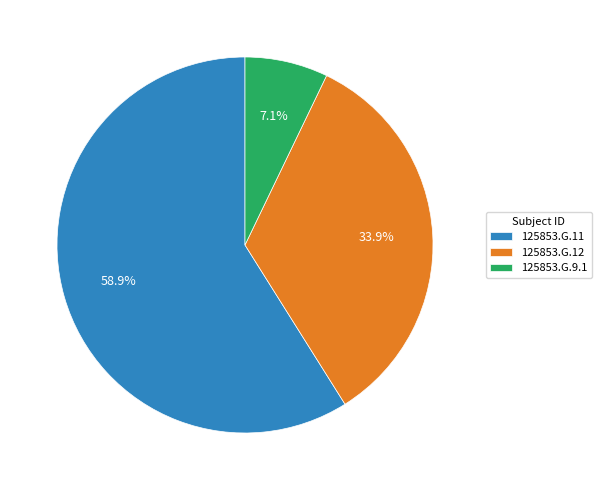

Rank the categories by value from highest to lowest.

125853.G.11, 125853.G.12, 125853.G.9.1